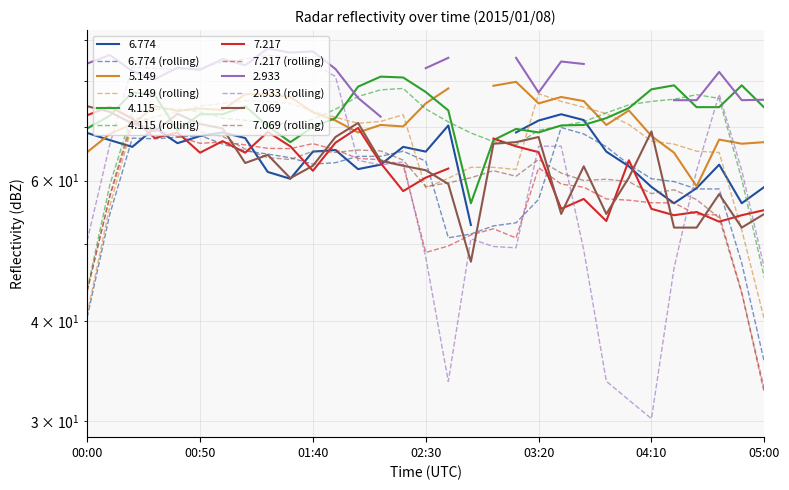

In 7.217 (rolling), how many points are lower than both neighbors (excluding endpoints)?

4